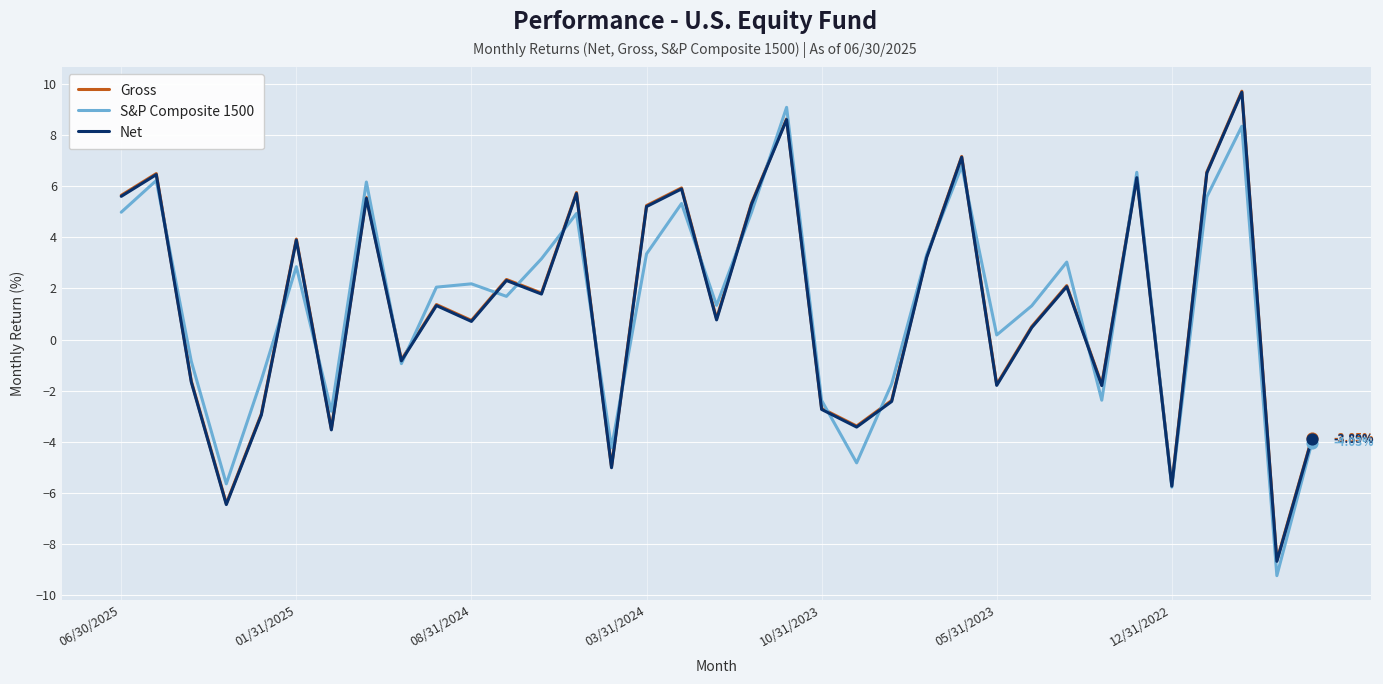

At how many categories does at least one series exceed 0?

22